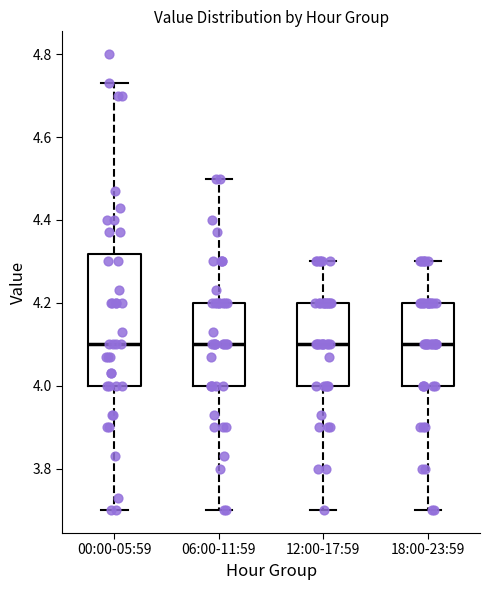

Reading left to right, transcribe this box plot: for each box, give where its median line is, the range the box spans, and where its two whiskers end, as read against the y-axis. The values are not printed on the chart, so give them approximately, as read against the axis.

00:00-05:59: median 4.10, box 4.00 to 4.32, whiskers 3.70 to 4.74
06:00-11:59: median 4.10, box 4.00 to 4.20, whiskers 3.70 to 4.50
12:00-17:59: median 4.10, box 4.00 to 4.20, whiskers 3.70 to 4.30
18:00-23:59: median 4.10, box 4.00 to 4.20, whiskers 3.70 to 4.30